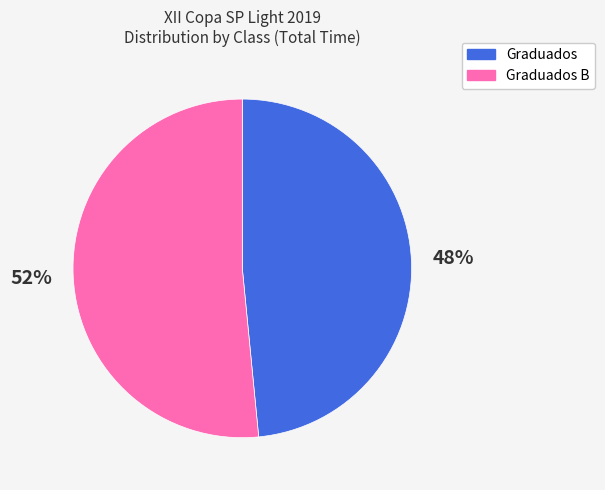

Count the number of slices in the pie.

2